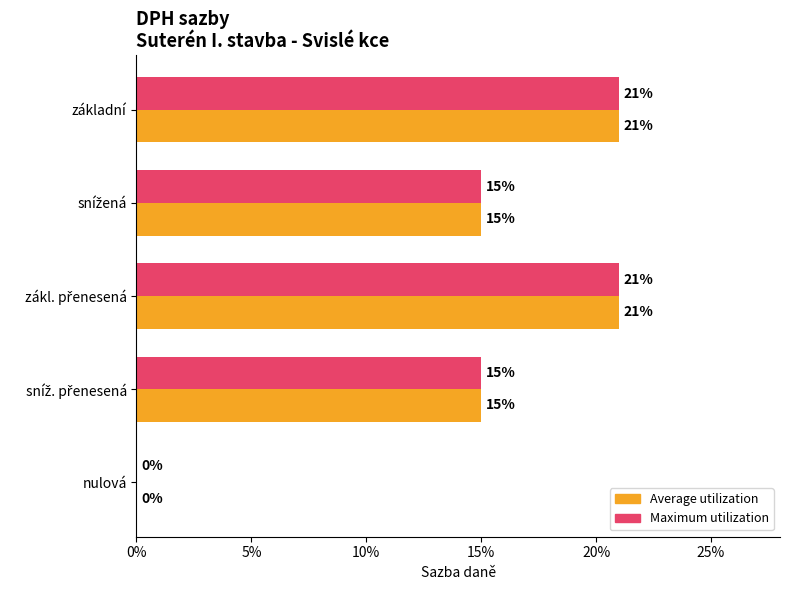

What are all the series names shown in the legend?

Average utilization, Maximum utilization